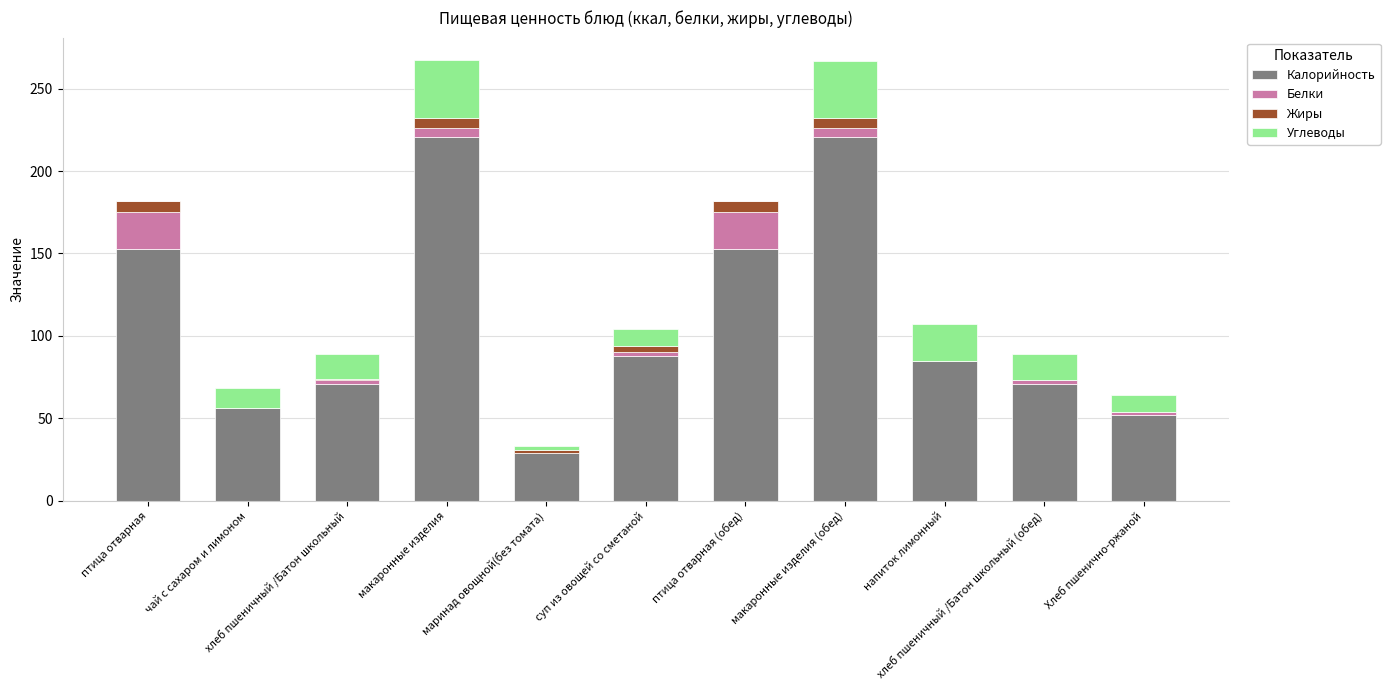

What is the highest value of the Калорийность series?

221.0